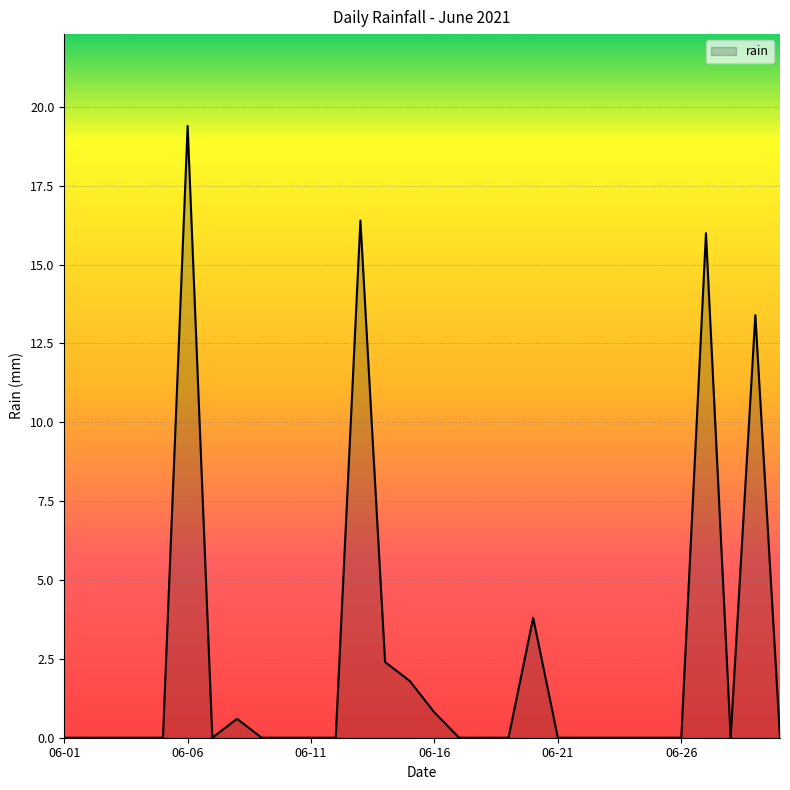

What is the difference between the maximum and minimum values?

19.4